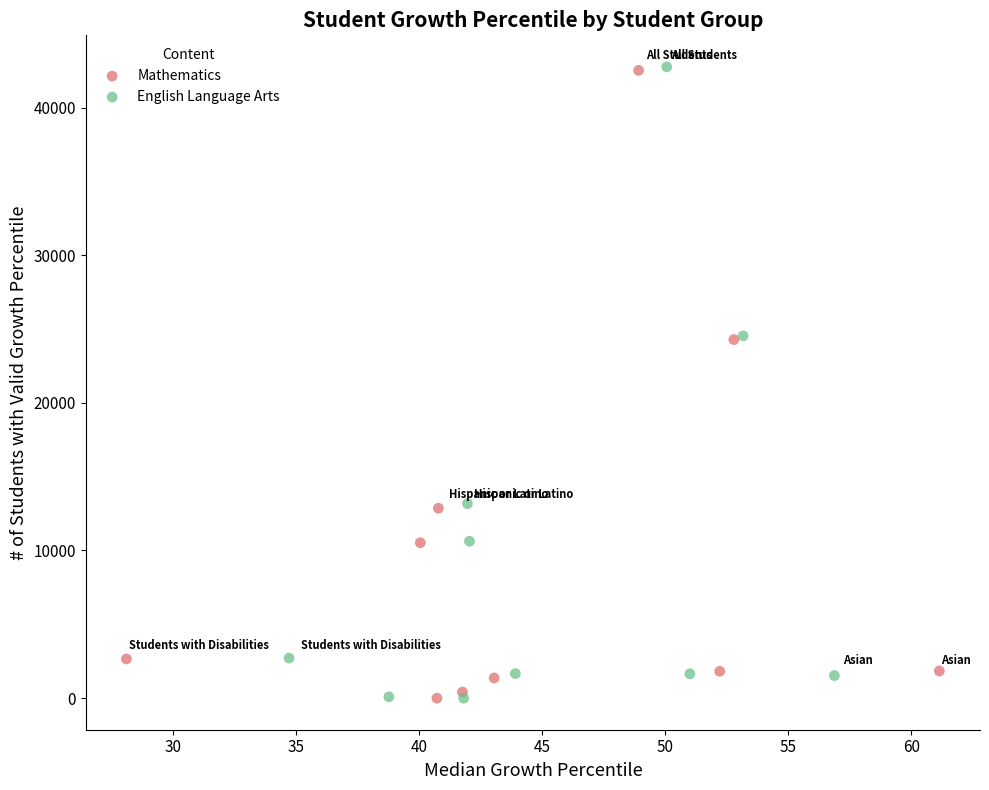

Which series has the largest Y range (max minus min)?

English Language Arts